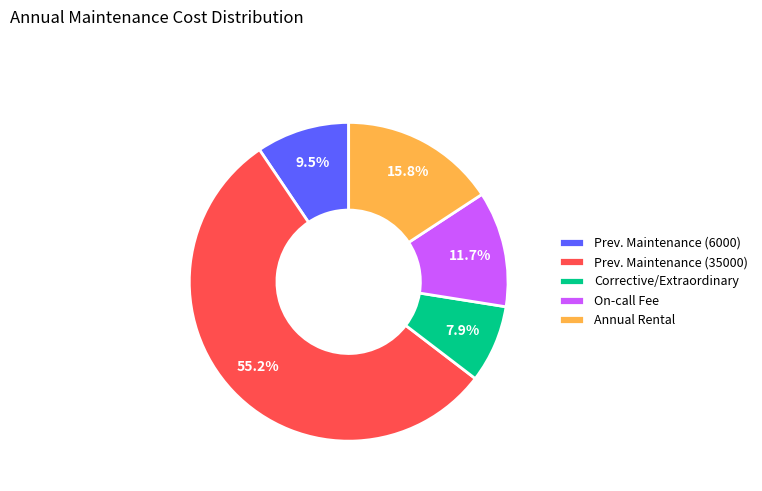

Is there a majority slice in this chart?

Yes